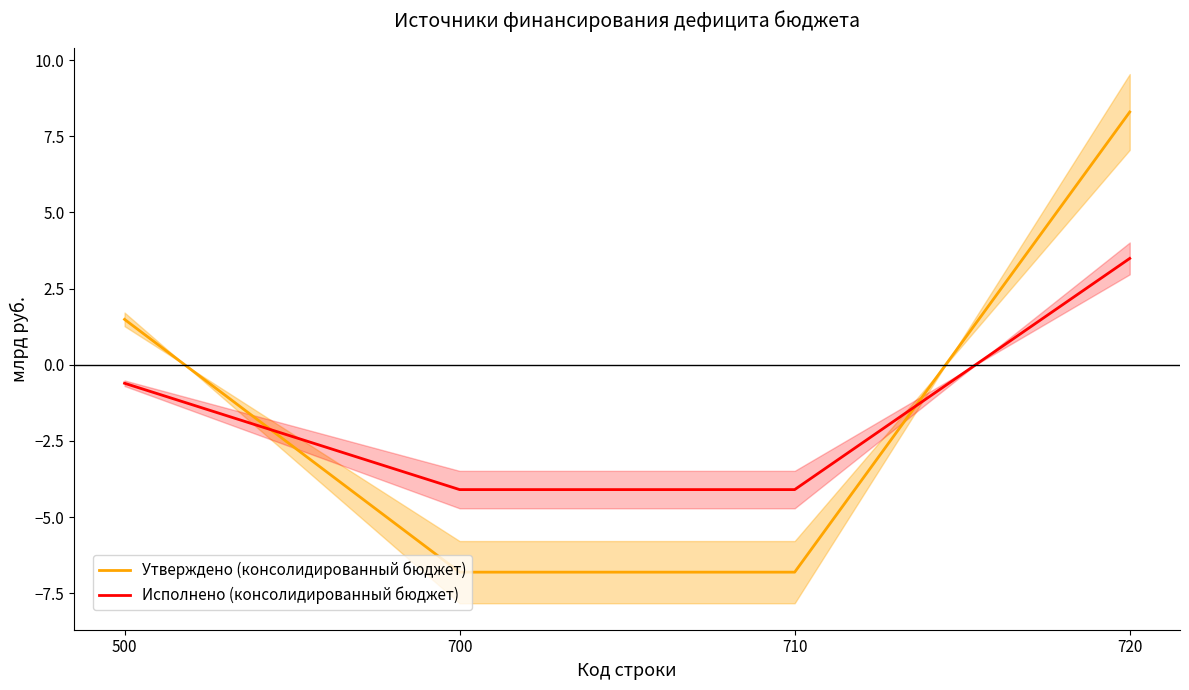

True or false: Утверждено (консолидированный бюджет) and Исполнено (консолидированный бюджет) intersect in this chart.

True